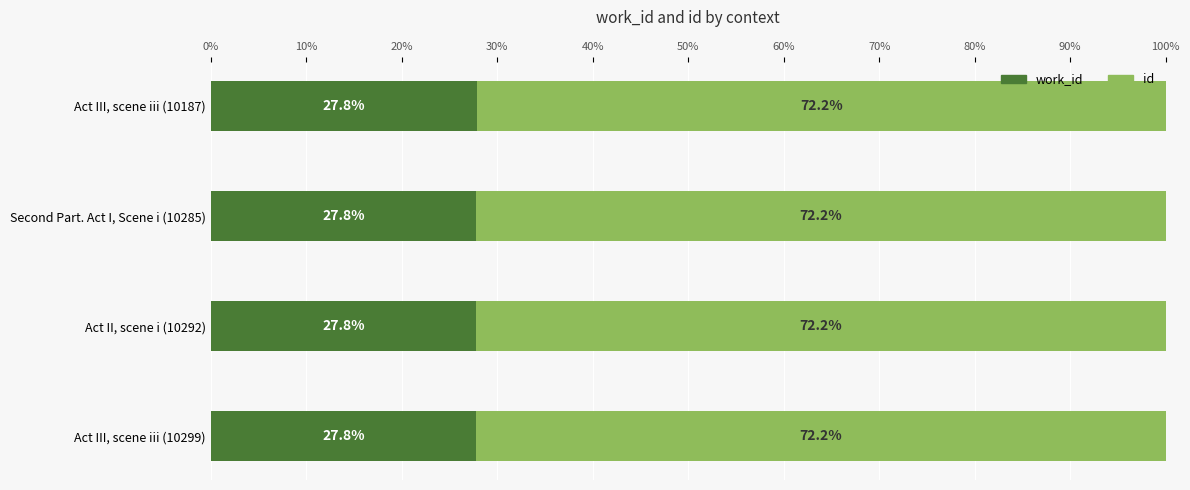

What is the total value across all series at Second Part. Act I, Scene i (10285)?

100.0